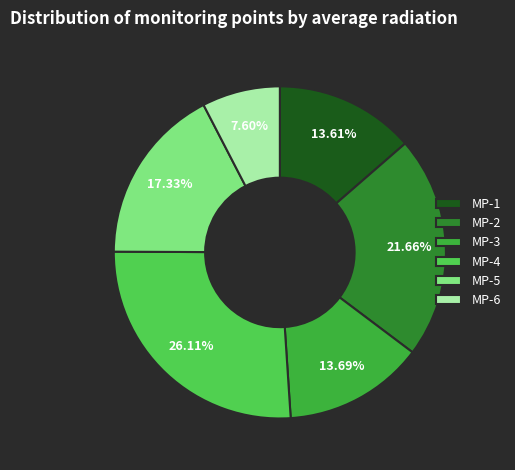

To the nearest percent, what is the average slice percentage?

17%